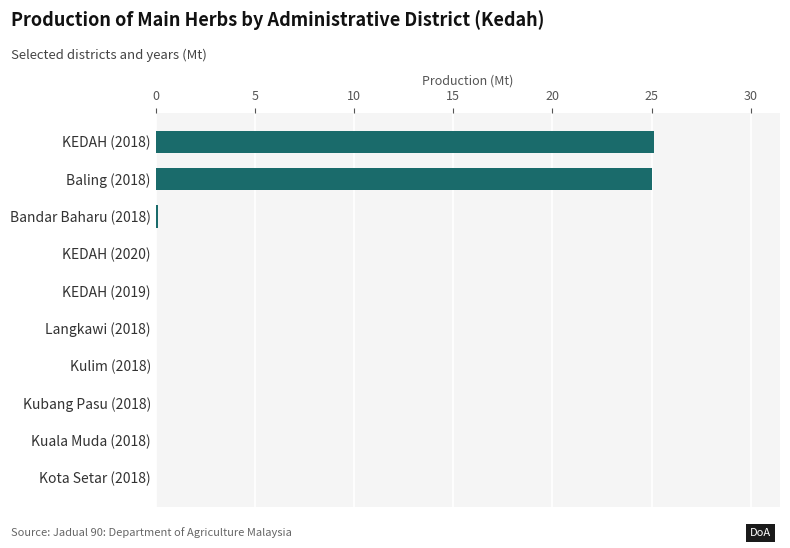

Between Baling (2018) and Kubang Pasu (2018), which is larger?

Baling (2018)